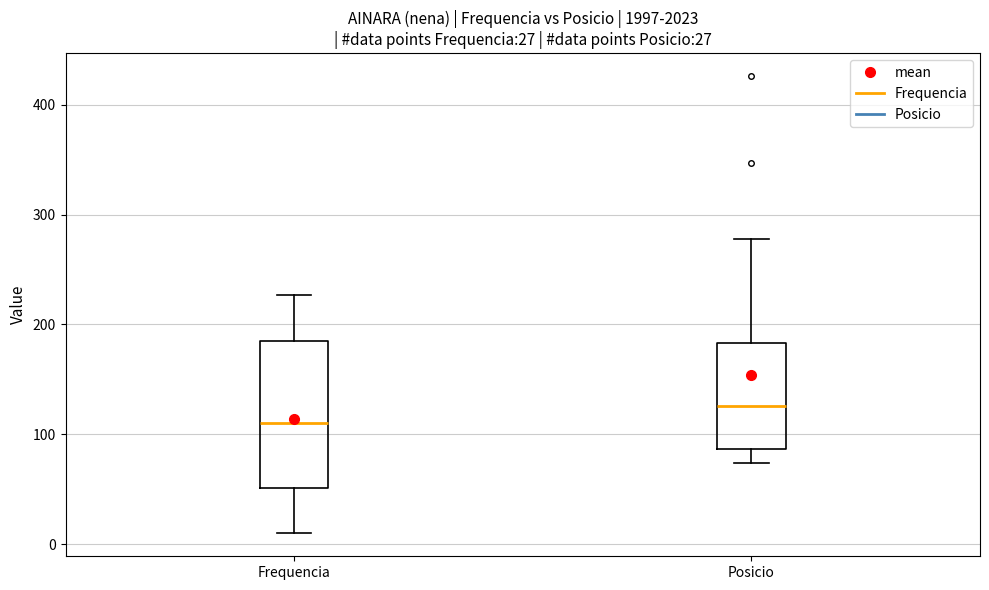

Which box's median line is the lowest?

Frequencia